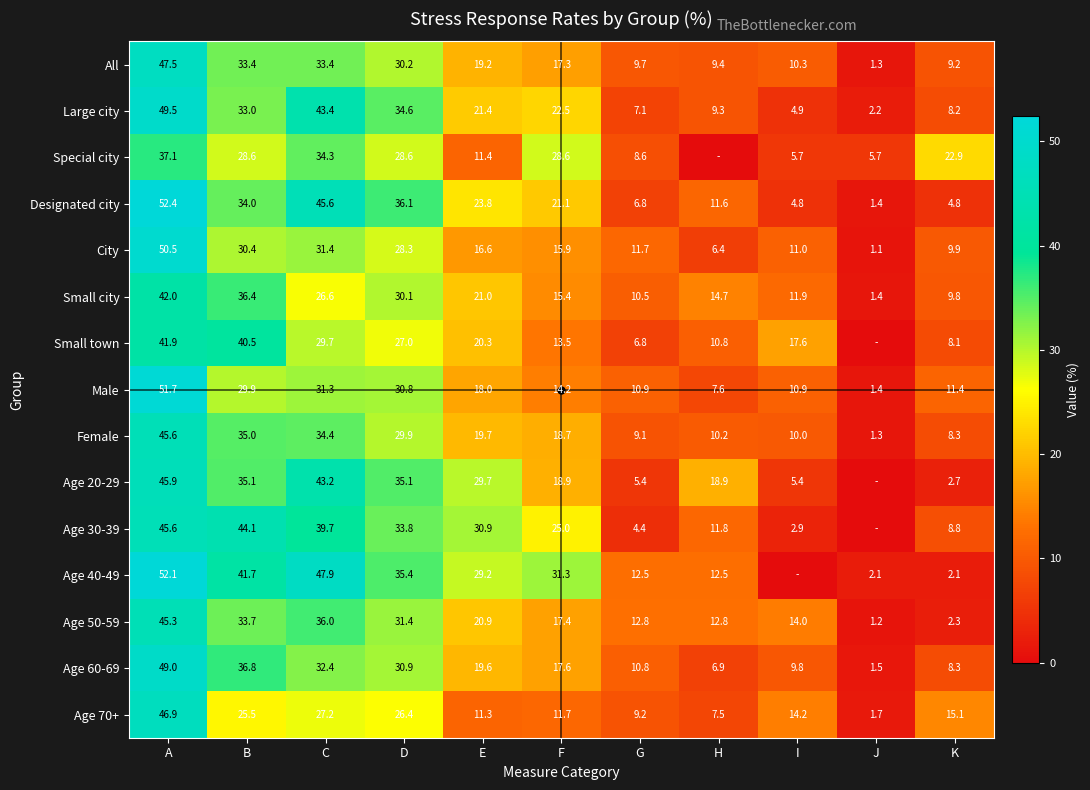

Is it true that Special city equals 5.7 at J?

True